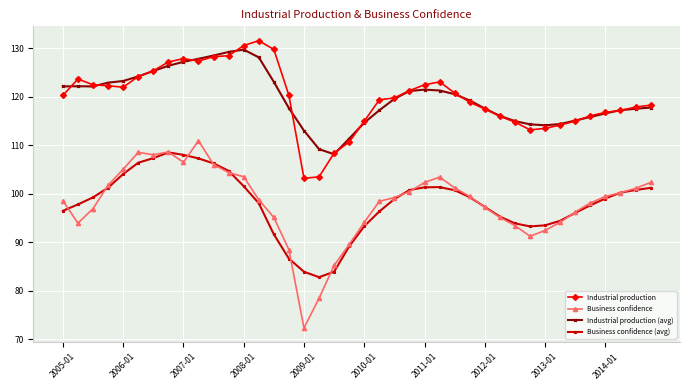

True or false: Industrial production and Business confidence (avg) cross at least once.

False